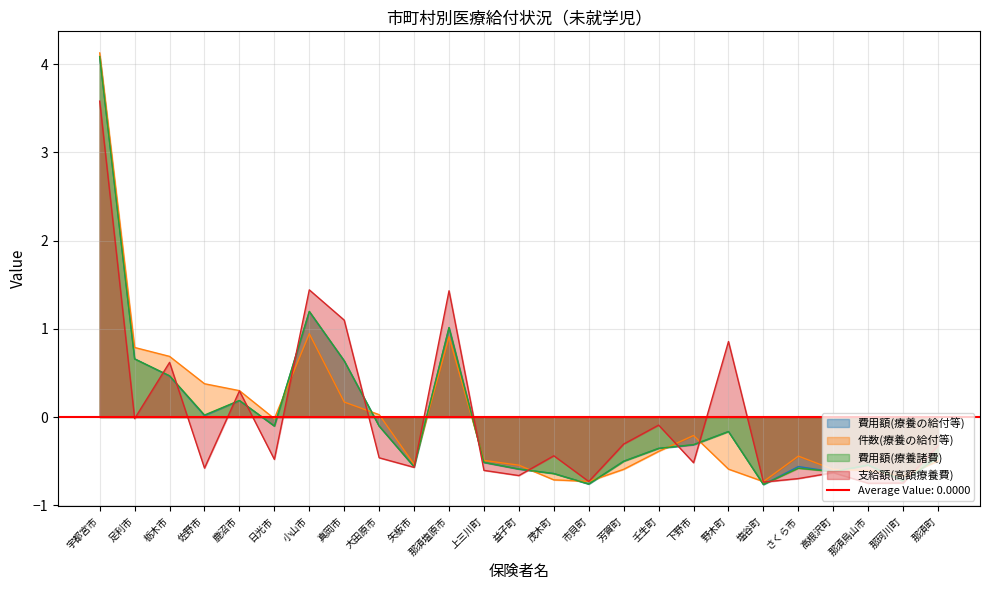

Where do 費用額(療養諸費) and 支給額(高額療養費) first cross each other?

足利市 and 栃木市